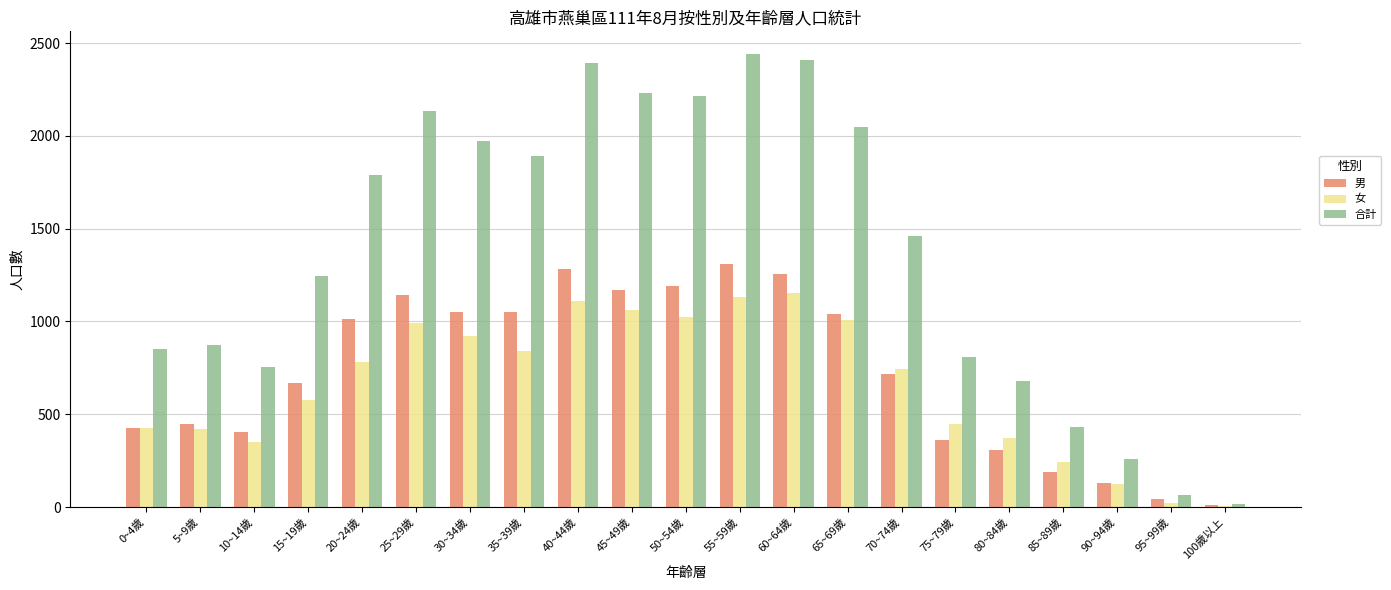

How many groups of bars are there?

21